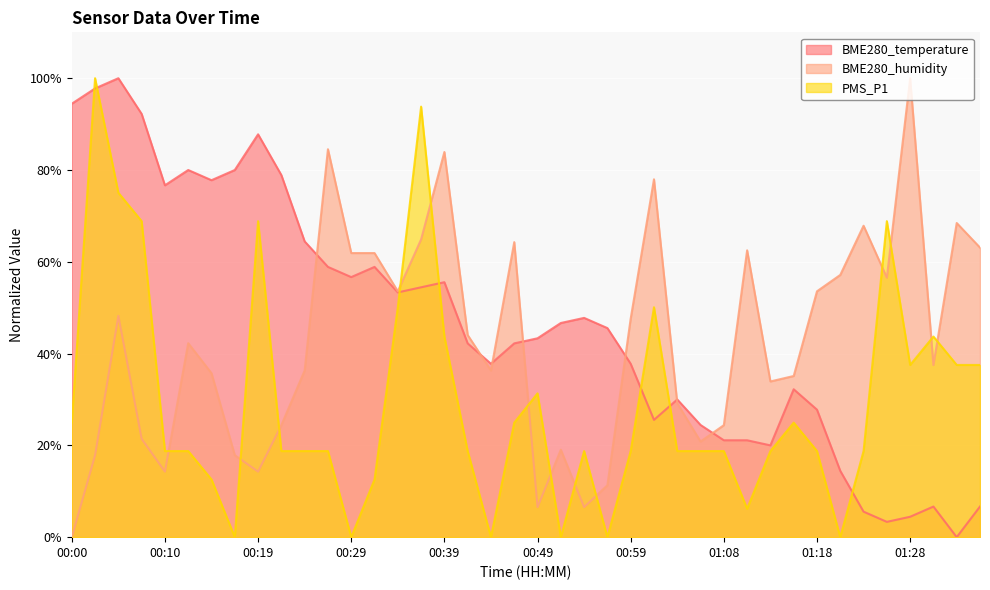

What is the total value across all series at 01:28?

142.0